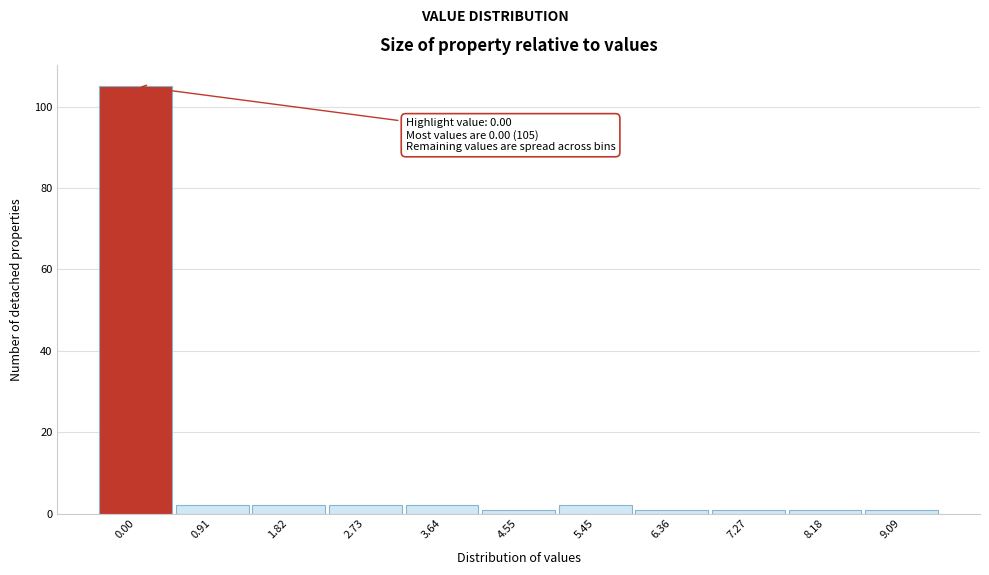

Reading left to right, transcribe all the data shown in this chart.

105	2	2	2	2	1	2	1	1	1	1